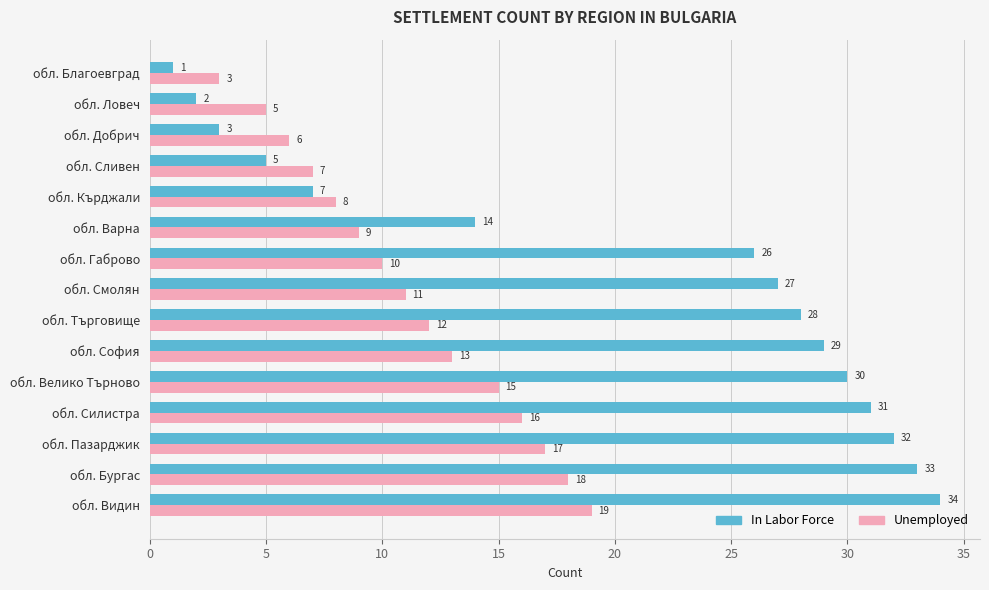

Which series has the largest total across all categories?

In Labor Force